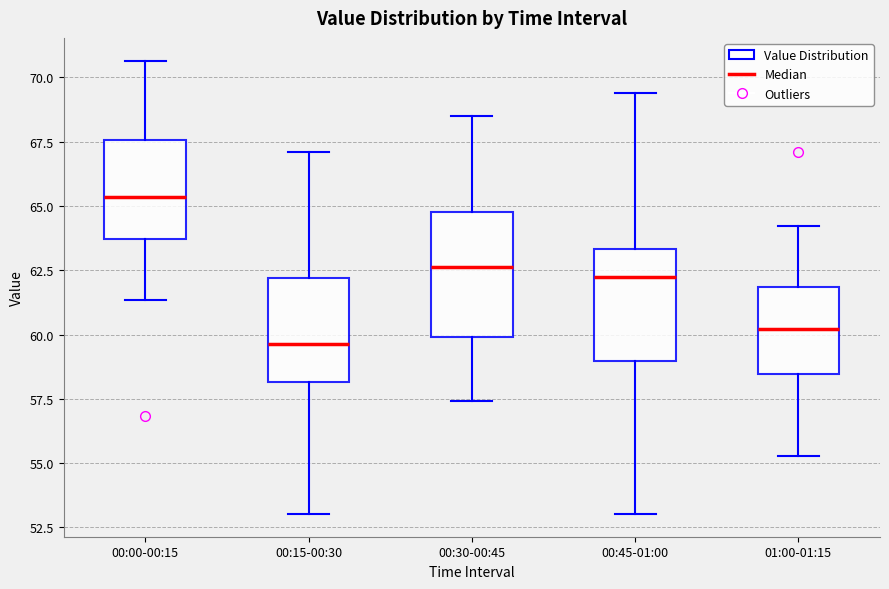

Reading left to right, transcribe this box plot: for each box, give where its median line is, the range the box spans, and where its two whiskers end, as read against the y-axis. The values are not printed on the chart, so give them approximately, as read against the axis.

00:00-00:15: median 65.5, box 63.5 to 67.5, whiskers 61.5 to 70.5
00:15-00:30: median 59.5, box 58.0 to 62.0, whiskers 53.0 to 67.0
00:30-00:45: median 62.5, box 60.0 to 65.0, whiskers 57.5 to 68.5
00:45-01:00: median 62.0, box 59.0 to 63.5, whiskers 53.0 to 69.5
01:00-01:15: median 60.0, box 58.5 to 62.0, whiskers 55.5 to 64.0